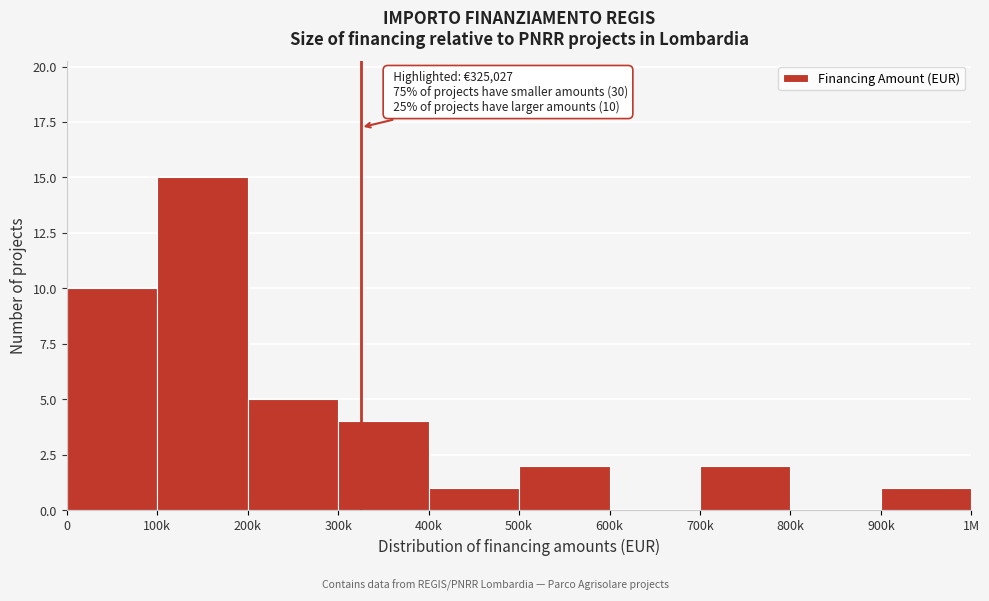

Reading right to left, list all the values displayed in this chart.

900k=1	800k=0	700k=2	600k=0	500k=2	400k=1	300k=4	200k=5	100k=15	0=10